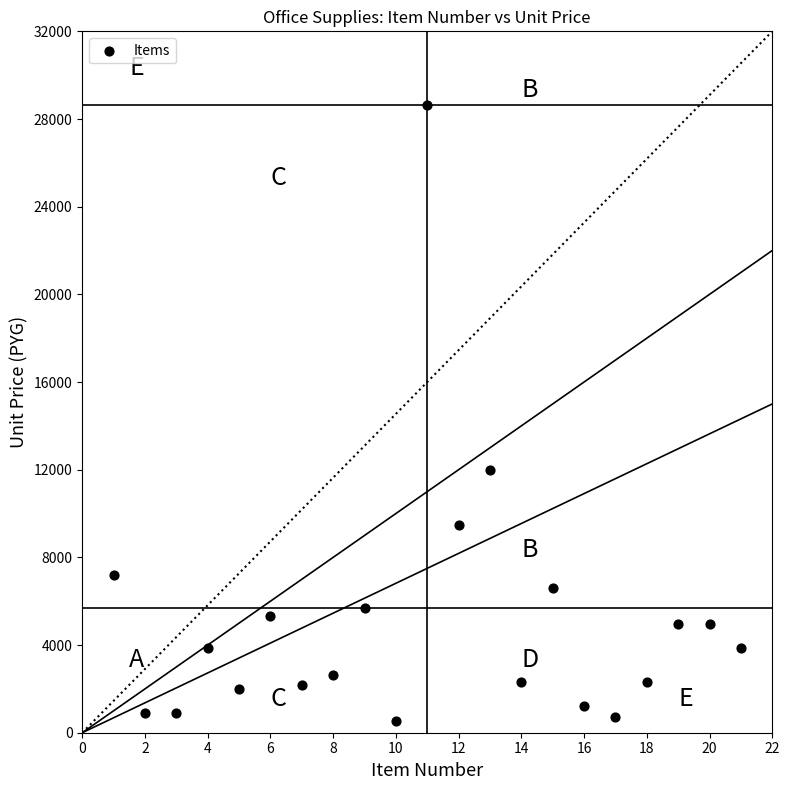

What Y value in the scatter plot is closest to 14592?

11980